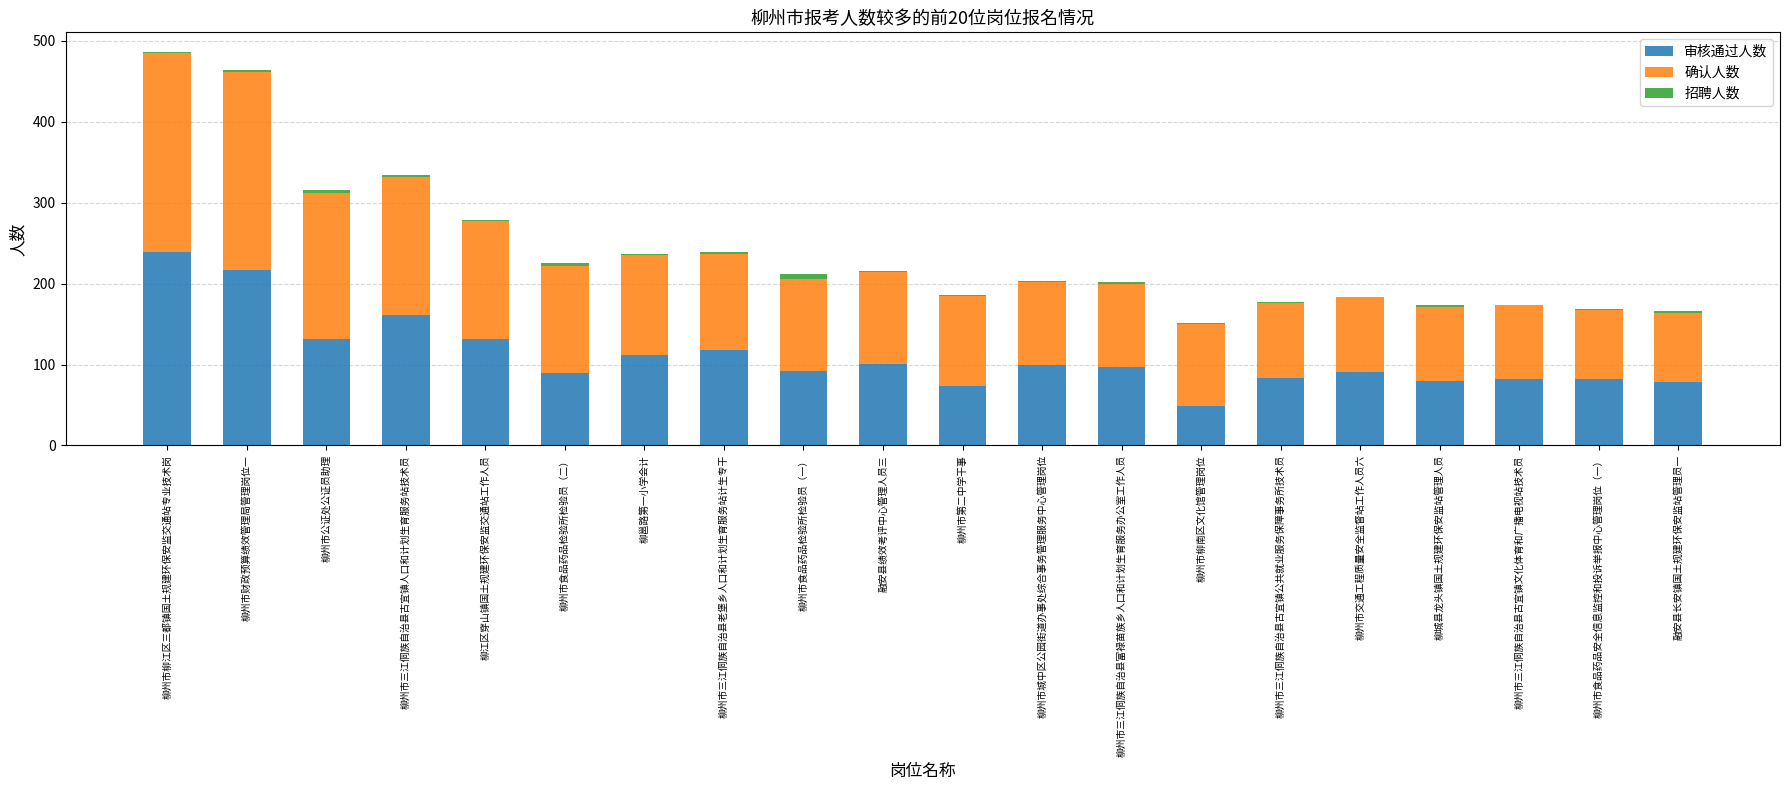

True or false: 审核通过人数 has a value of 89 at 柳州市食品药品检验所检验员（二）.

True